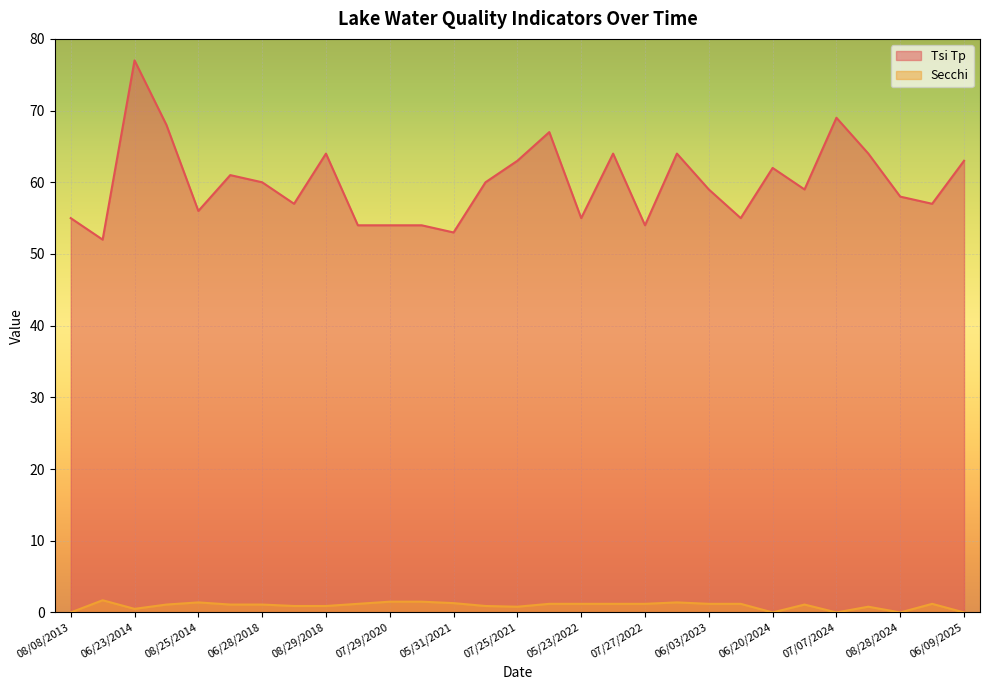

True or false: Secchi and Tsi Tp intersect in this chart.

False